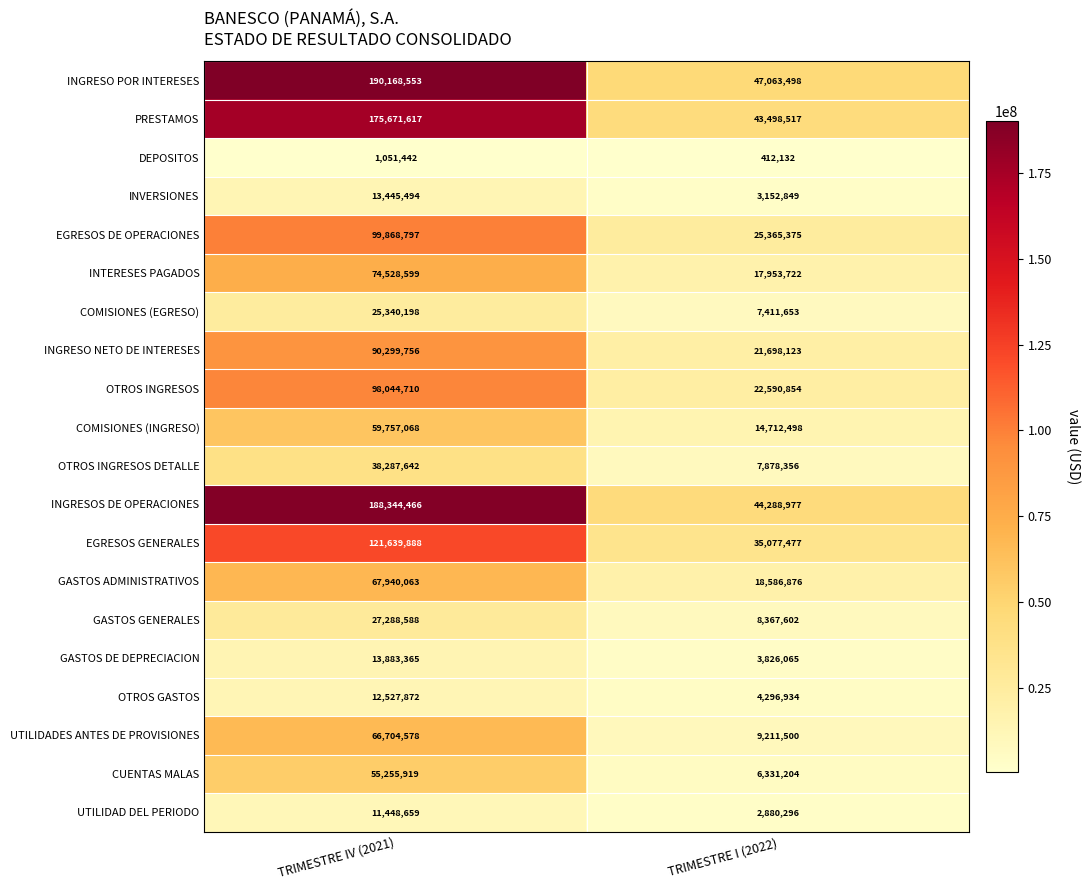

What is the minimum value shown in the chart?

412132